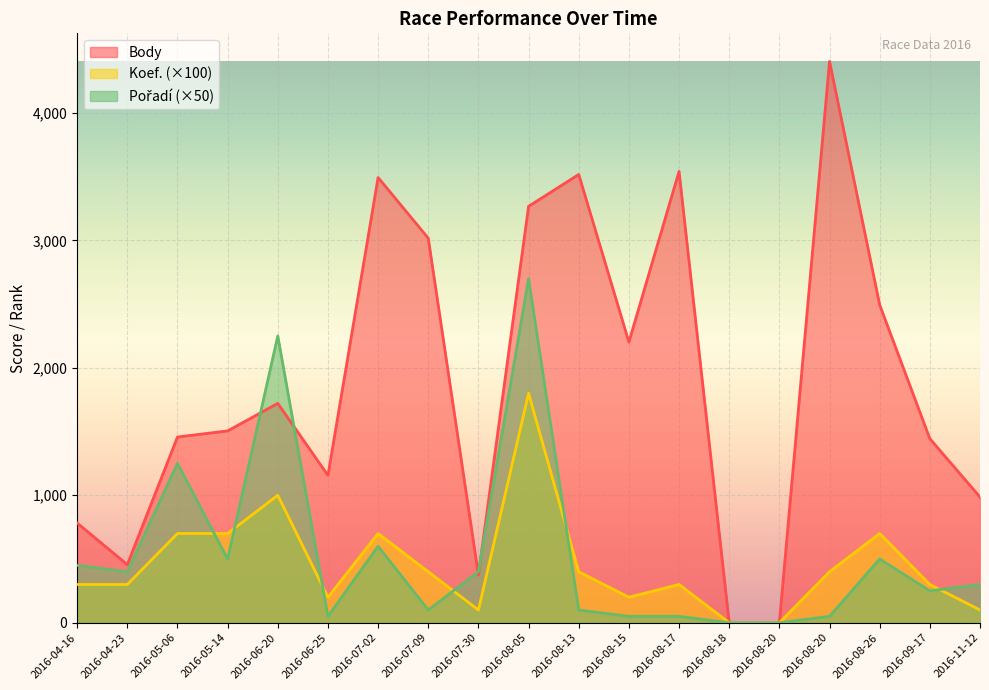

Where is Body nearest to the value 2202?

2016-08-15